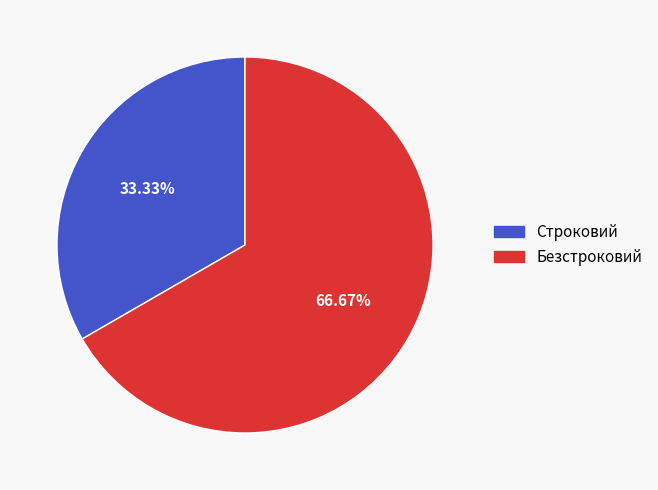

How many segments does this pie chart have?

2